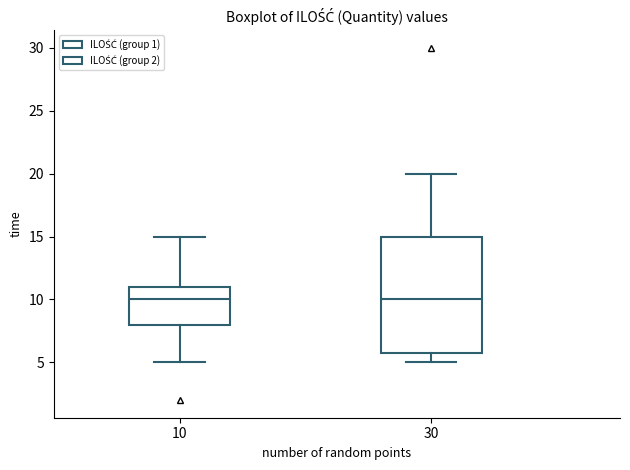

Reading left to right, read every box against the y-axis: the position of its median line, the range the box covers, and the ends of its whiskers. The values are not printed on the chart, so give them approximately, as read against the axis.

10: median 10, box 8 to 11, whiskers 5 to 15
30: median 10, box 6 to 15, whiskers 5 to 20